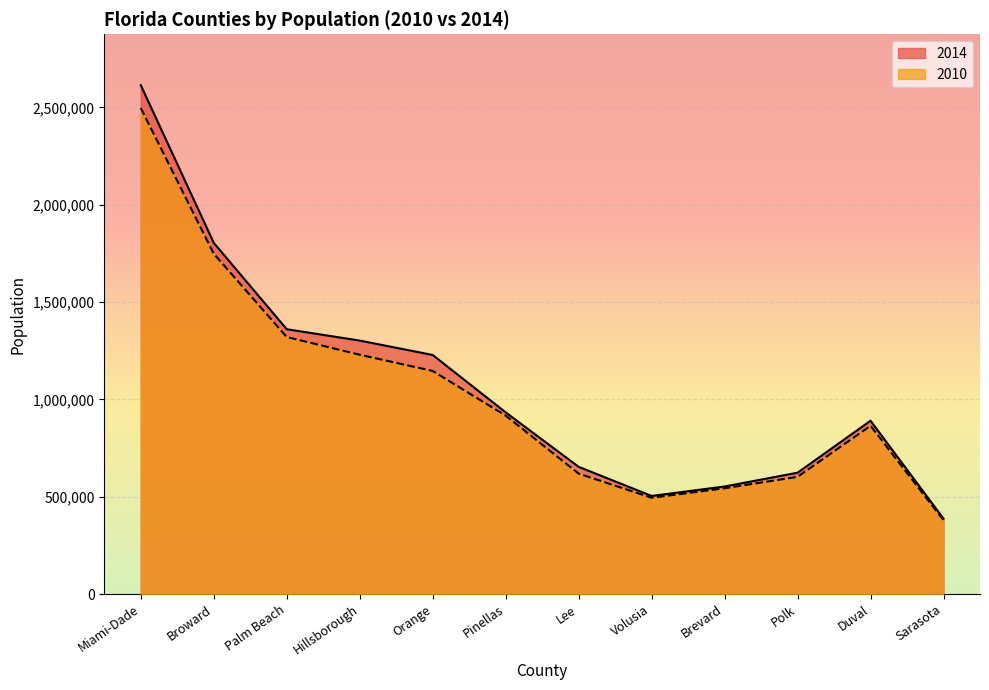

True or false: 2014 and 2010 intersect in this chart.

False